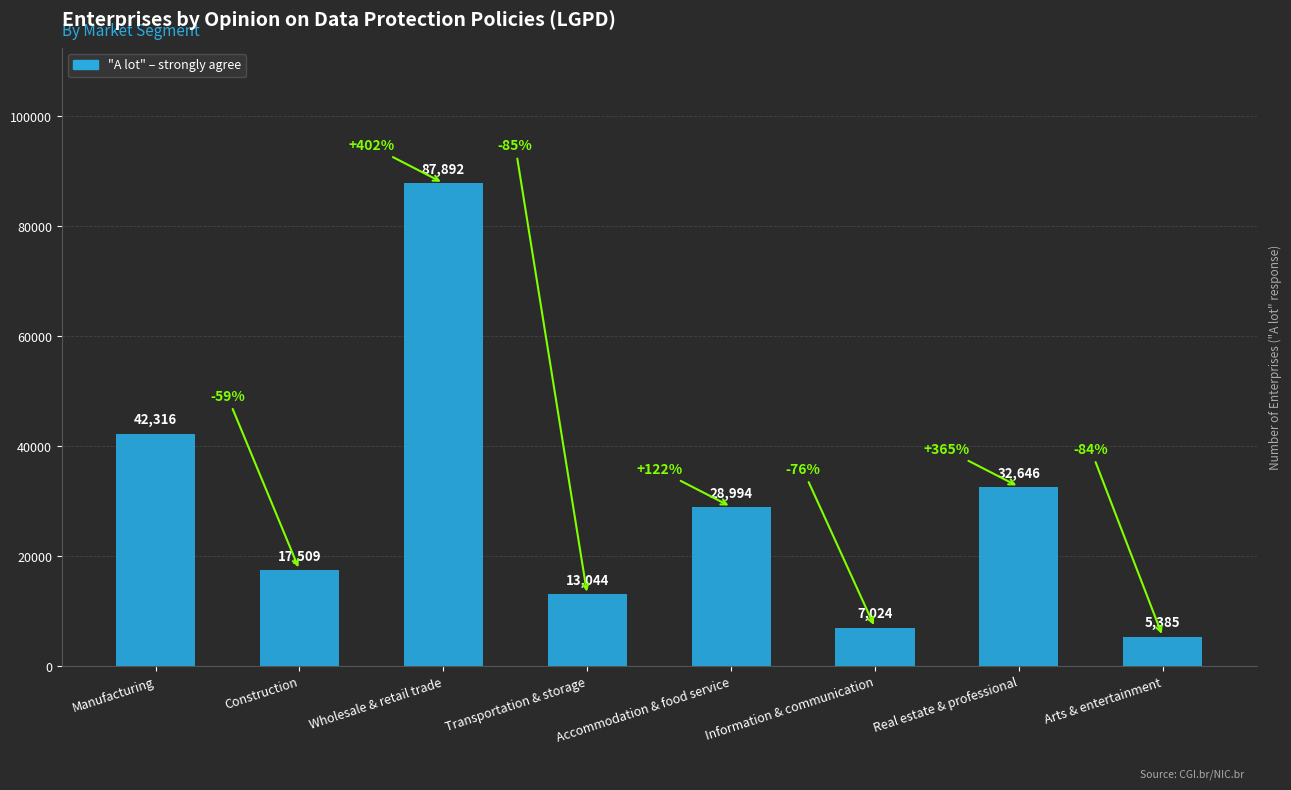

Between Information & communication and Transportation & storage, which is larger?

Transportation & storage